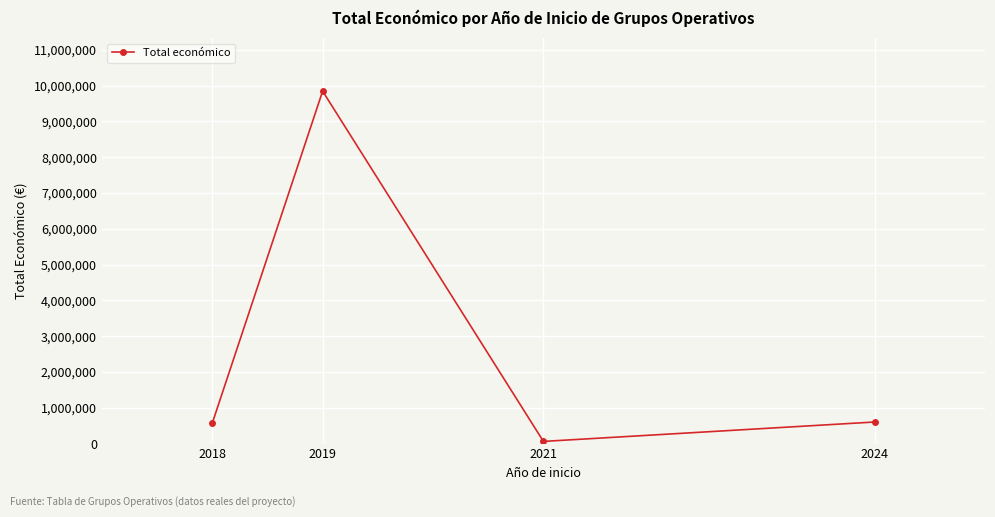

True or false: the data shows 600043 at 2024.

True